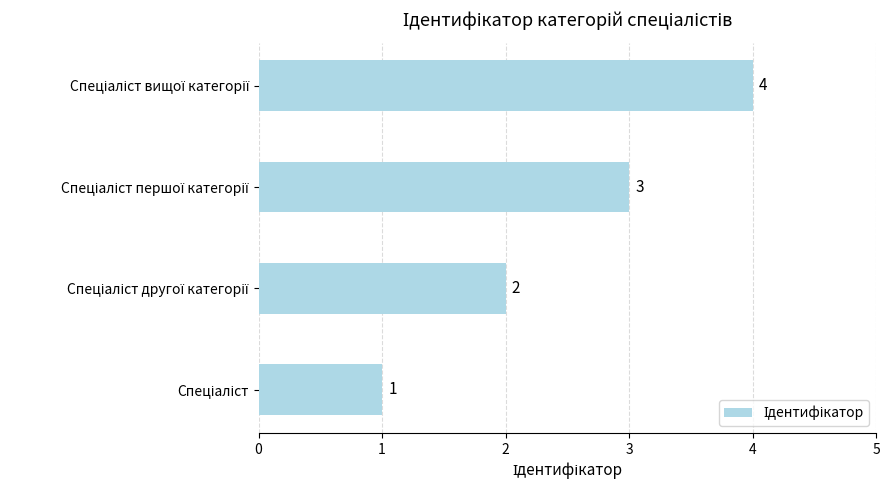

How many values are between 2 and 4?

3